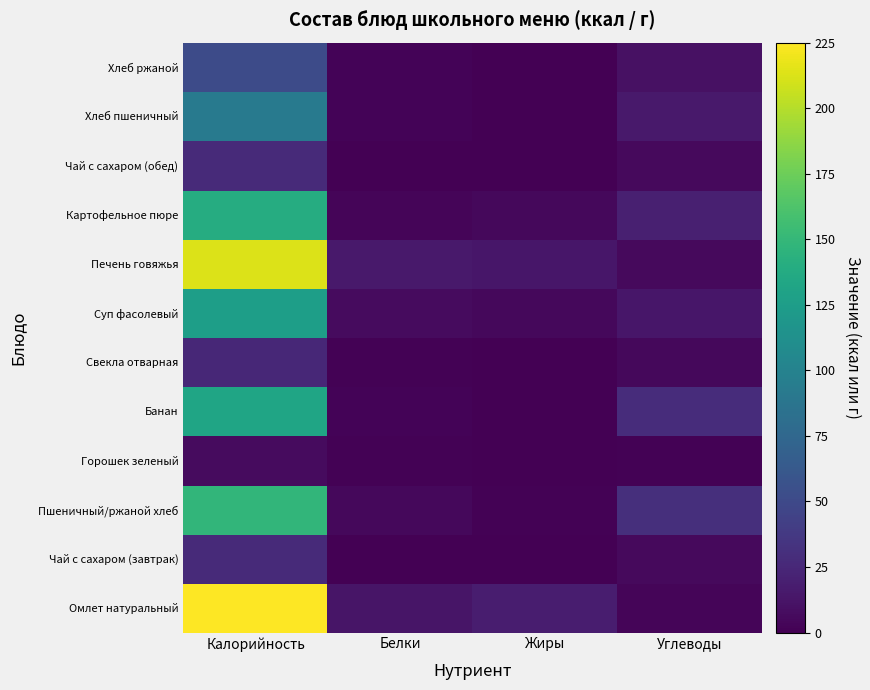

What is the greatest value displayed?

225